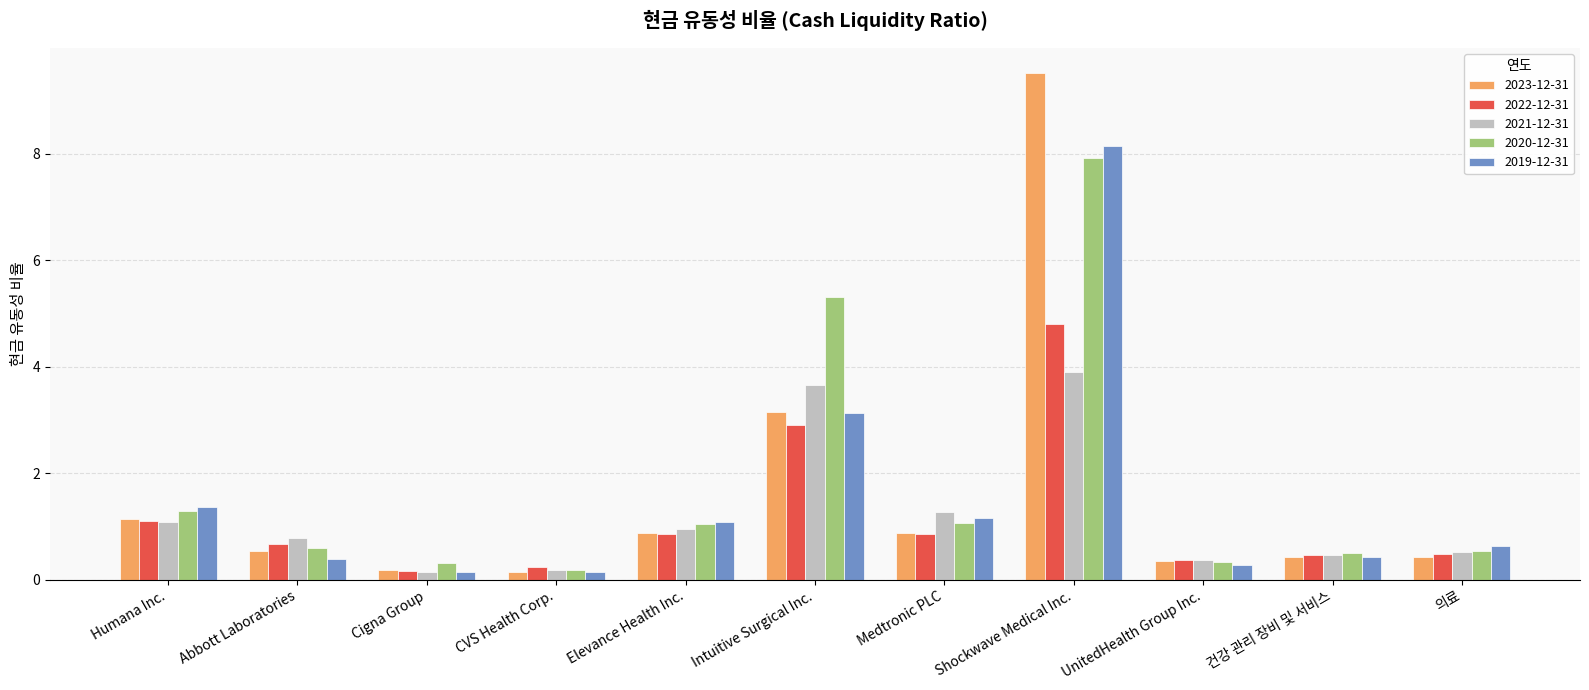

What is the label of the 6th bar from the left?

Intuitive Surgical Inc.